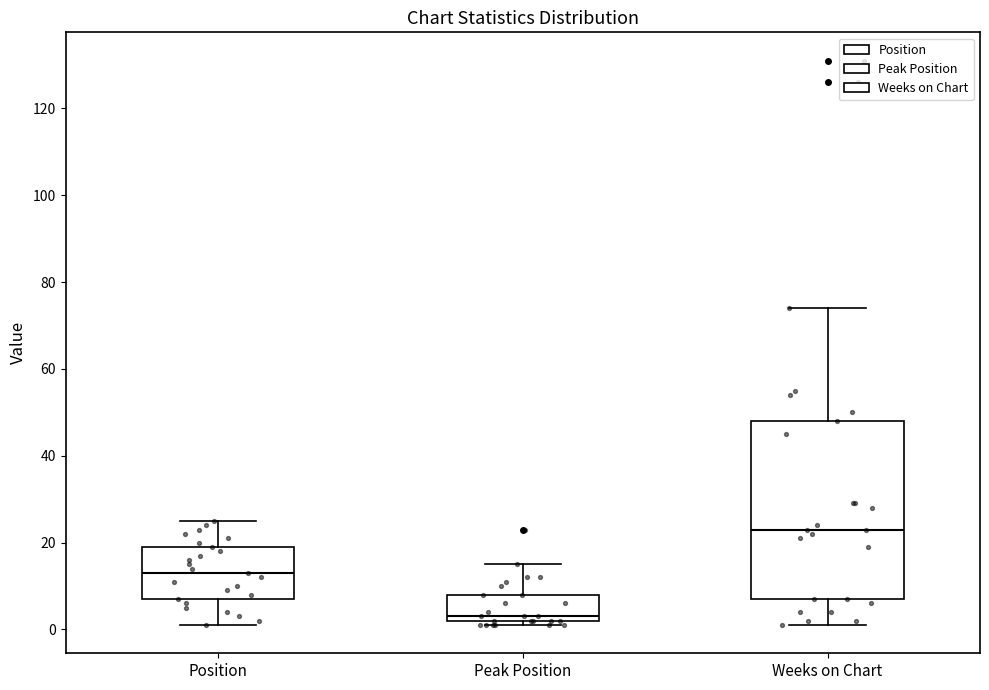

Which box's median line is the highest?

Weeks on Chart